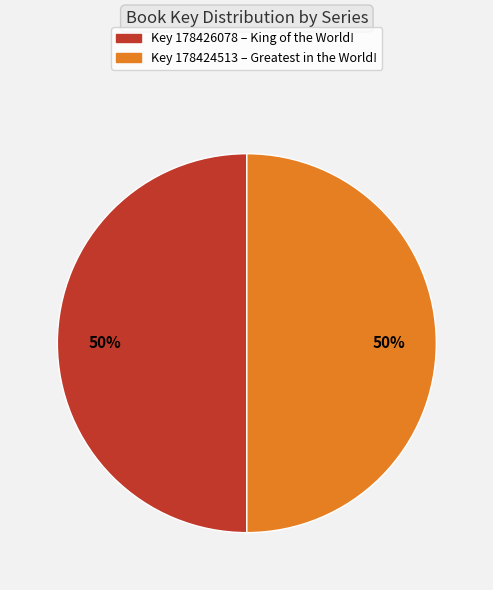

To the nearest percent, what is the average slice percentage?

50%